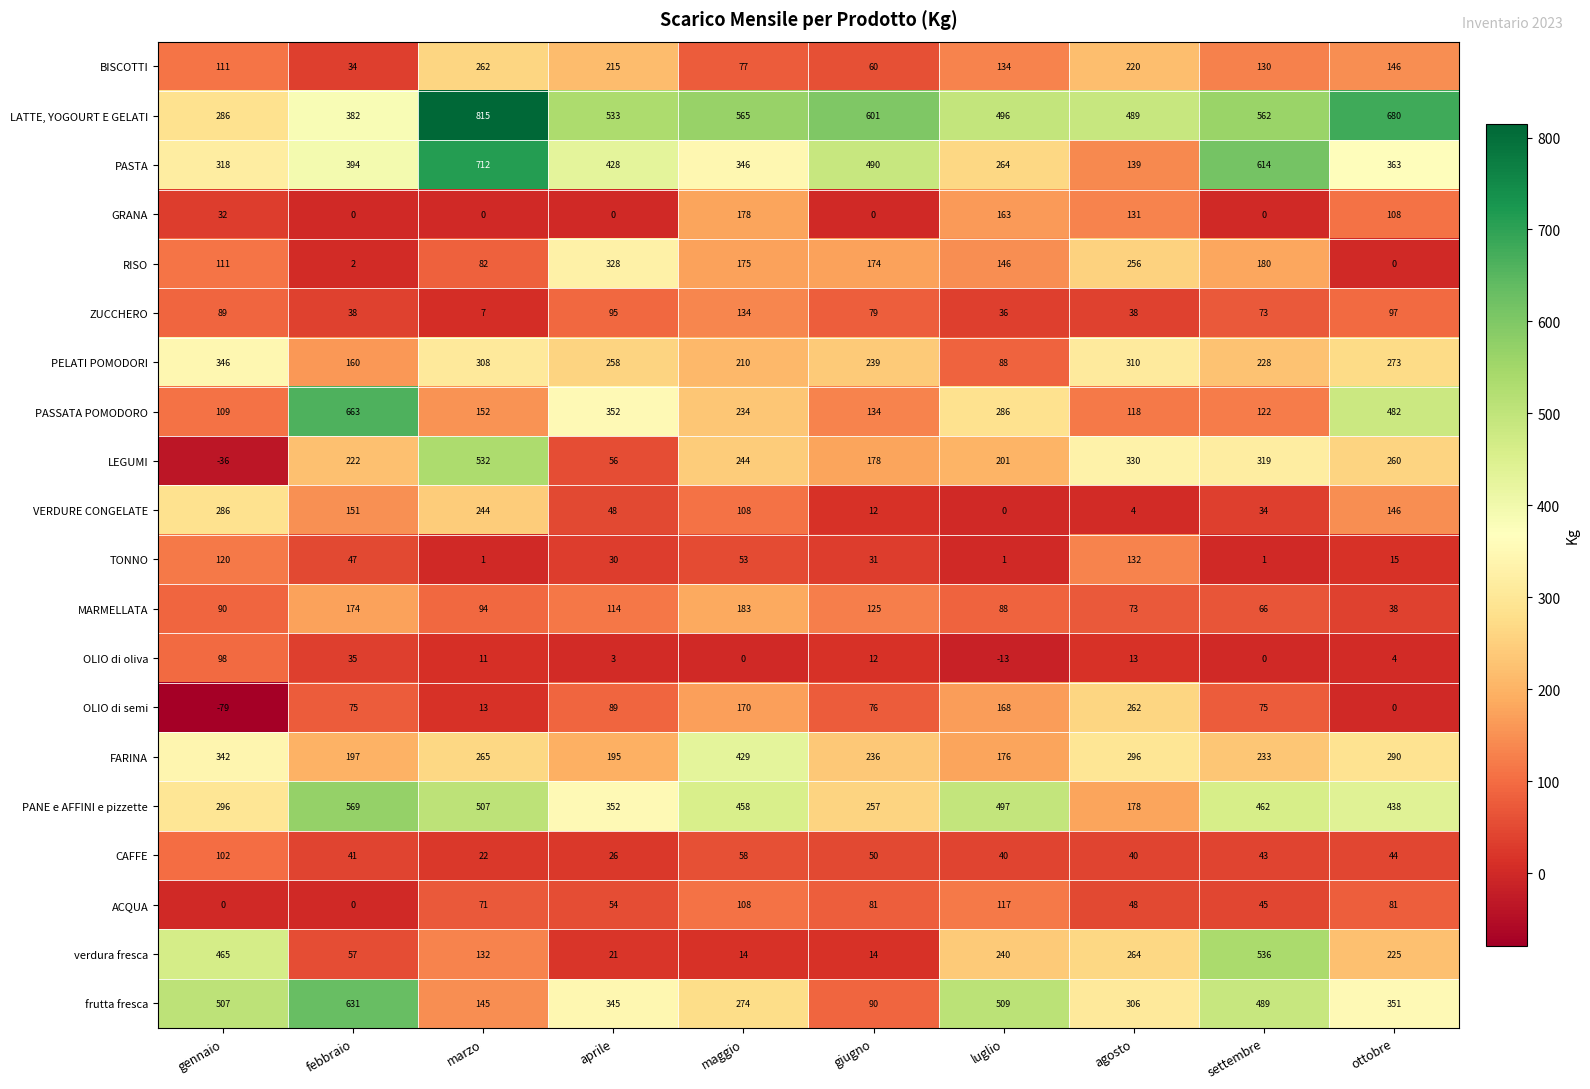

What is the maximum value shown in the chart?

815